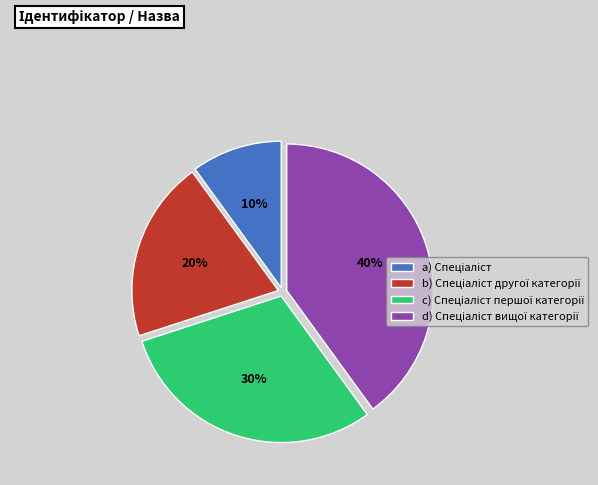

Is there a majority slice in this chart?

No